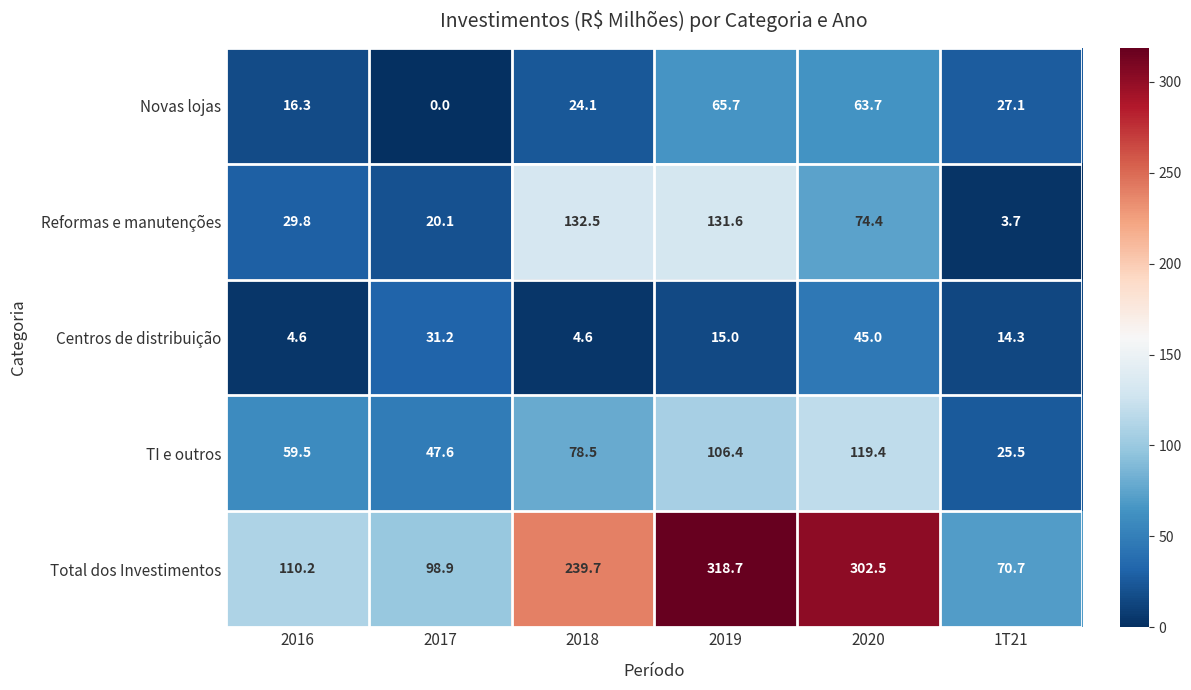

At how many categories does at least one series exceed 41?

6